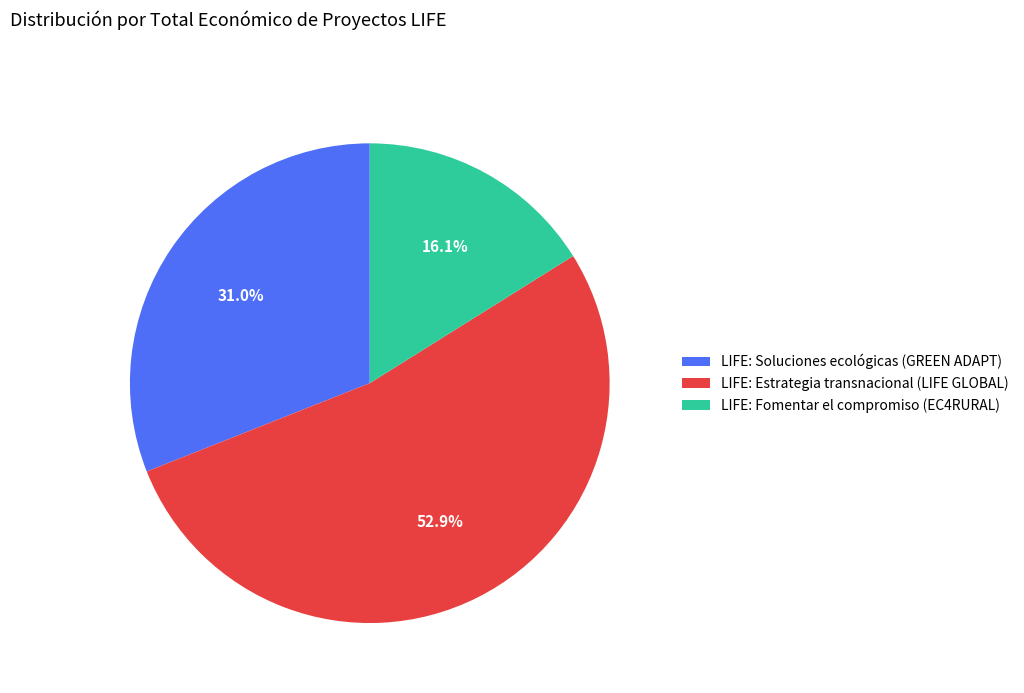

Does any single category account for the majority?

Yes